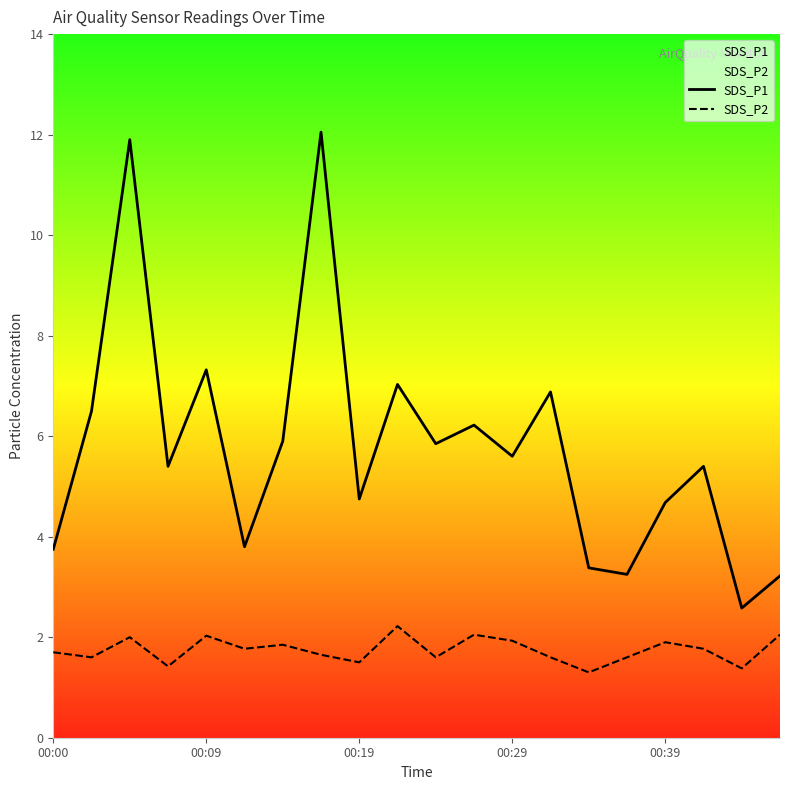

What is the highest value of the SDS_P2 series?

2.2